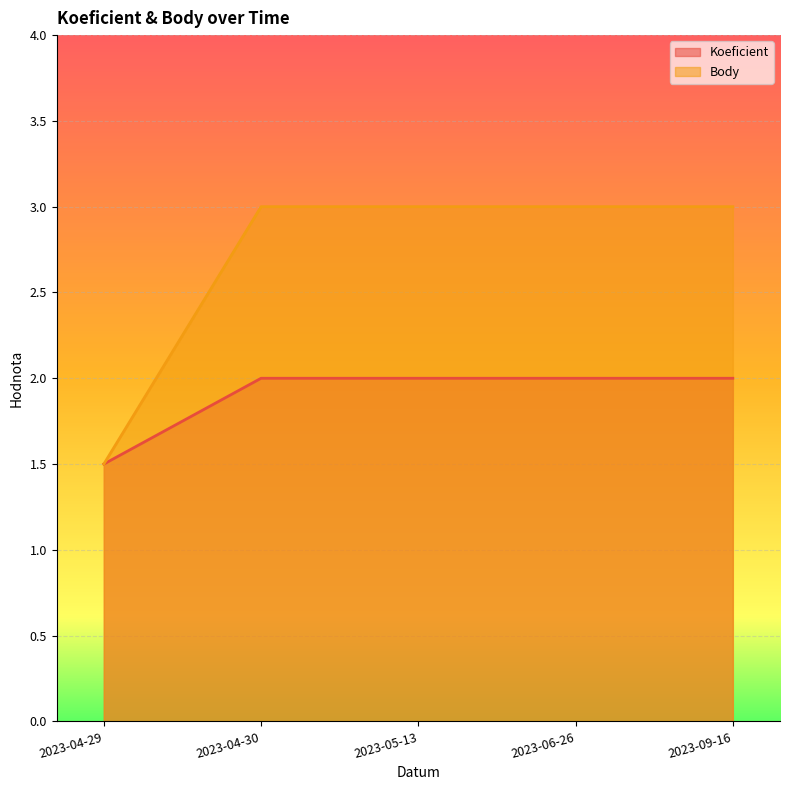

True or false: Koeficient and Body cross at least once.

False